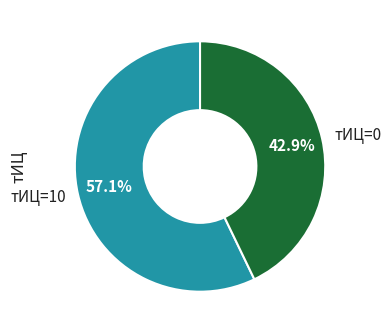

What is the ratio of the value at тИЦ=10 to the value at тИЦ=0?

1.3